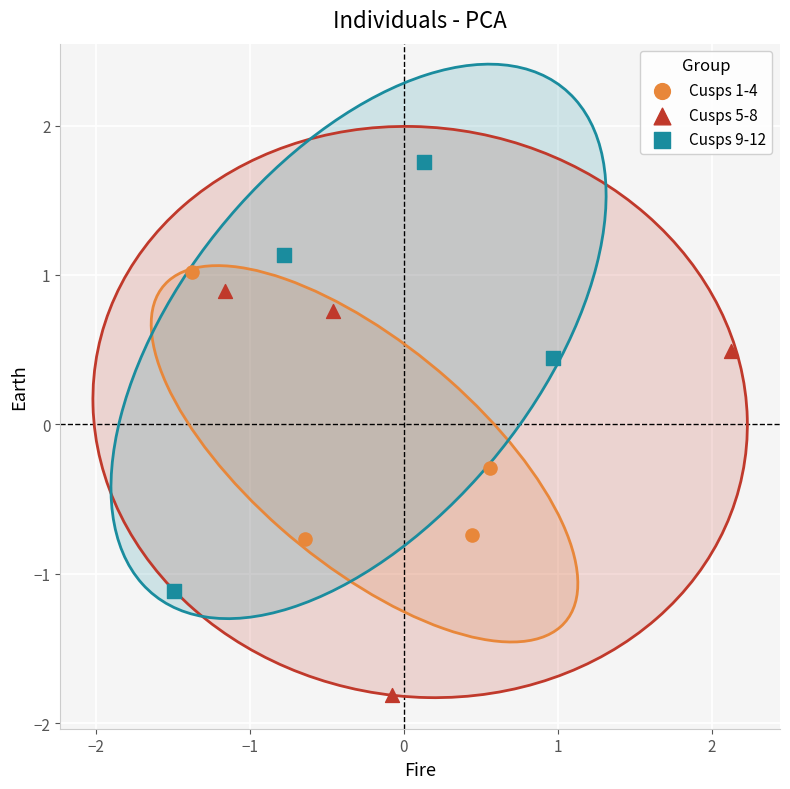

Which series reaches the maximum Y coordinate?

Cusps 9-12